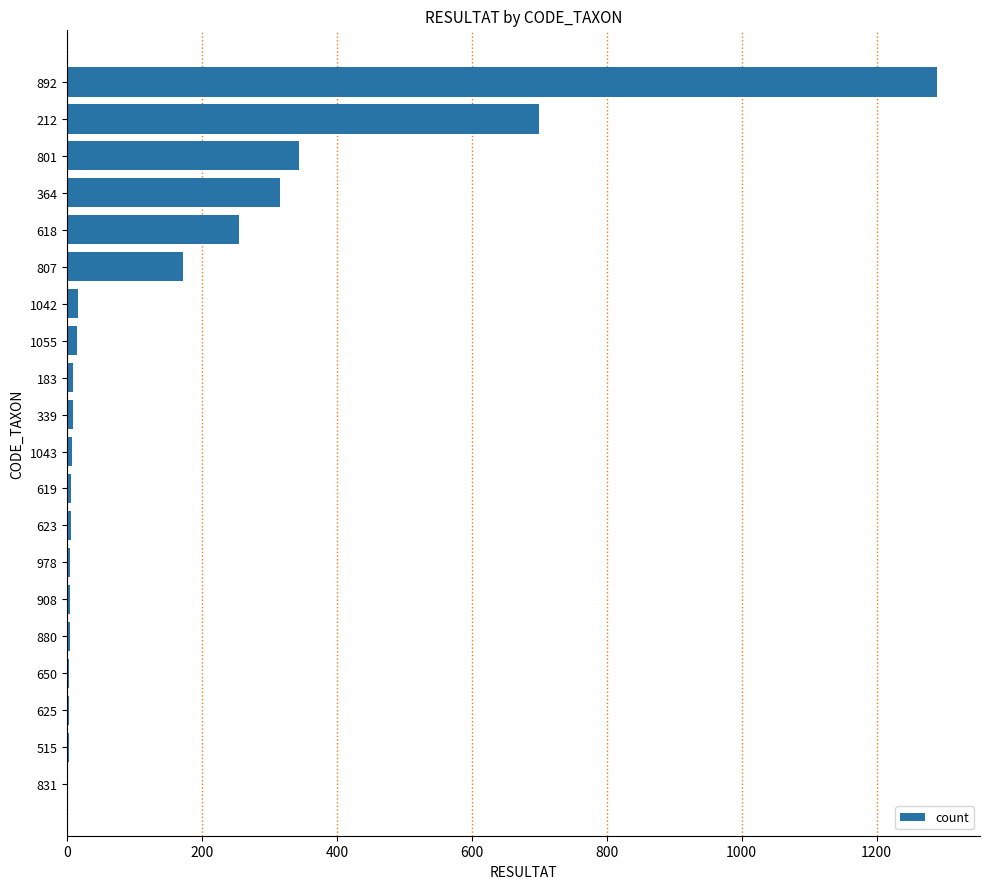

Approximately how many times larger is the value at 618 compared to 364?

0.8